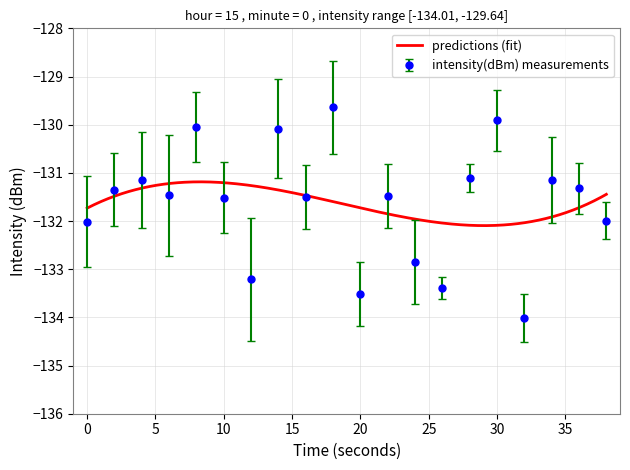

How many categories are shown in the chart?

20